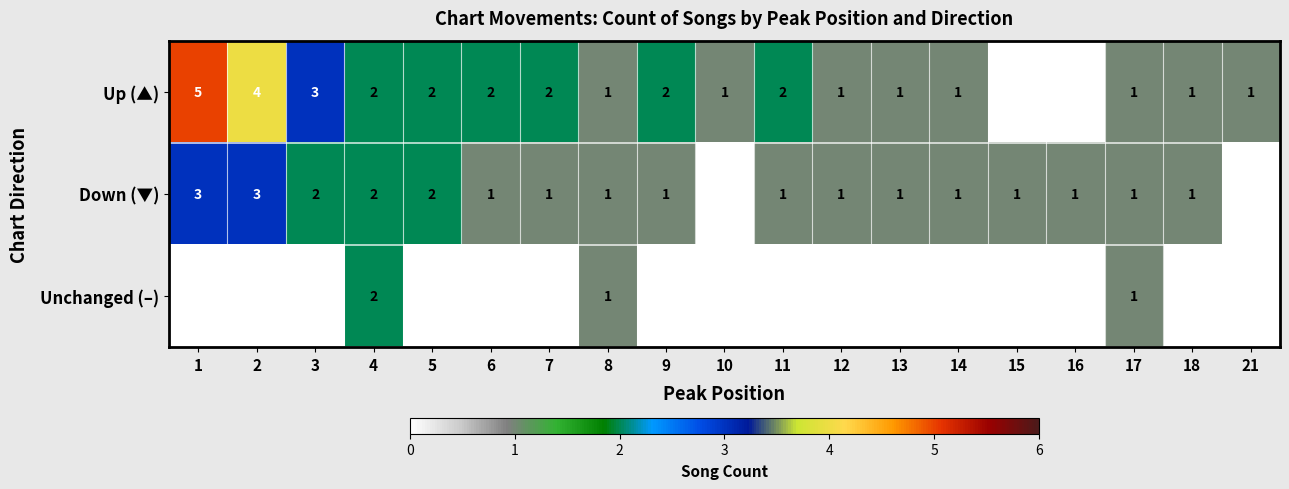

How many data points does each series have?

19